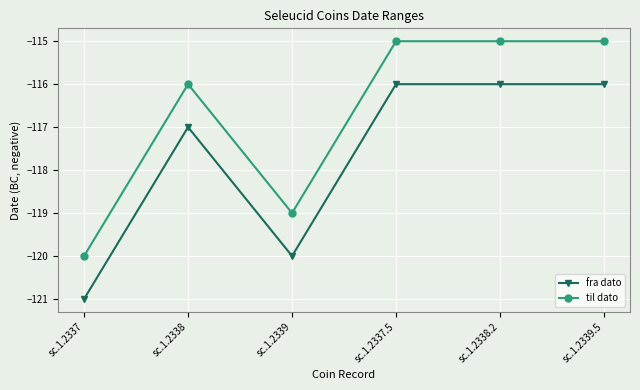

How many series are shown in this chart?

2